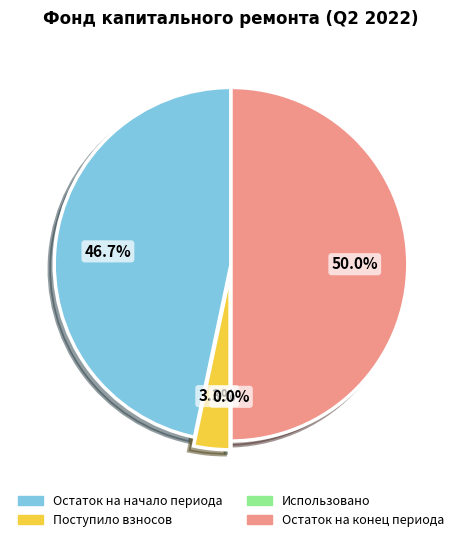

Which slice is the smallest?

Использовано